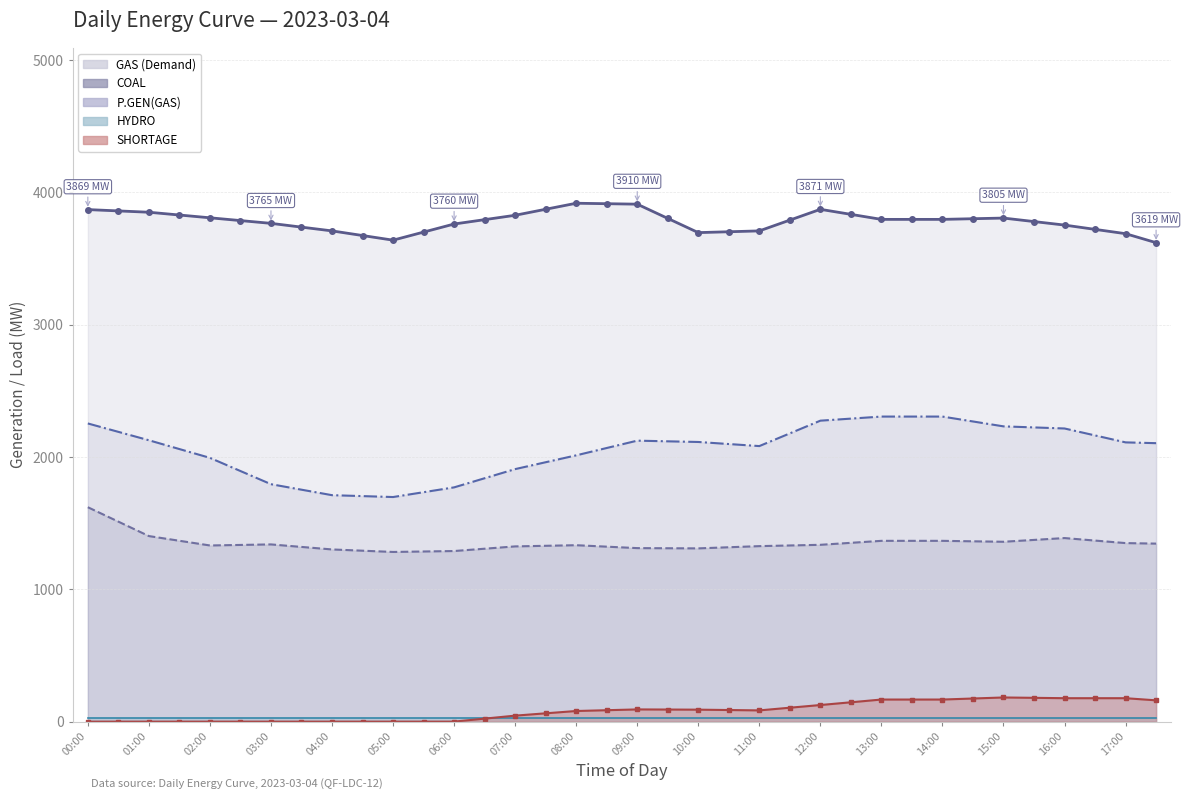

What is the label of the 8th point from the right?

14:00